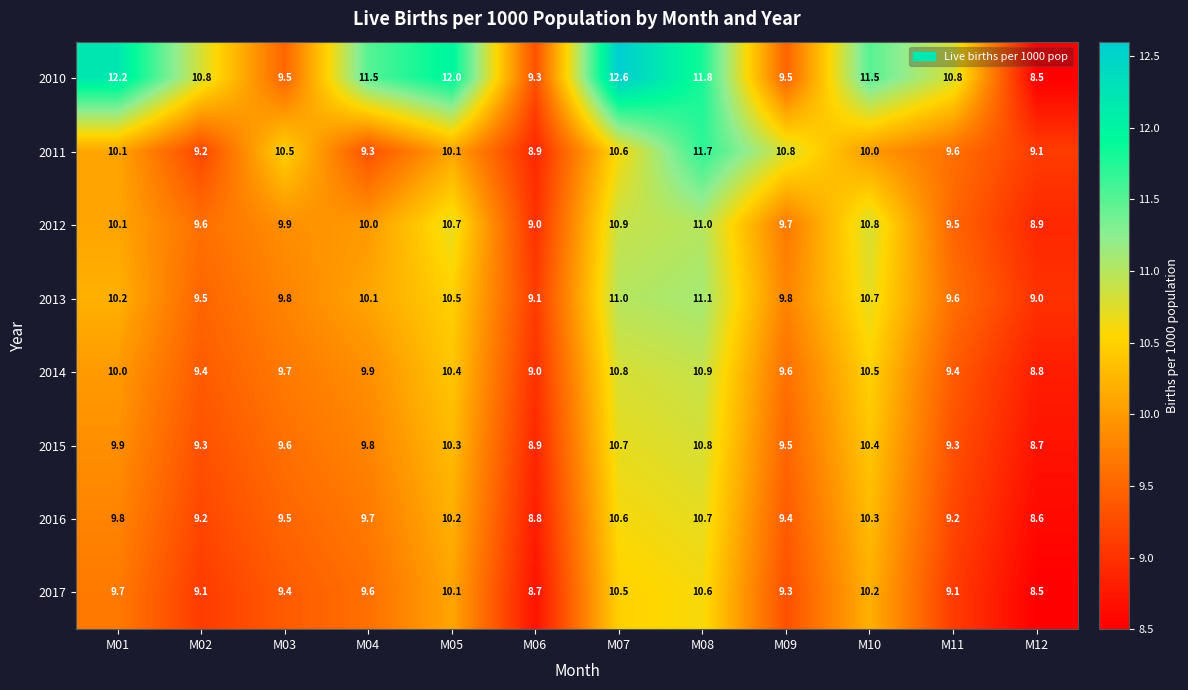

What is the total value across all series at M02?

76.1